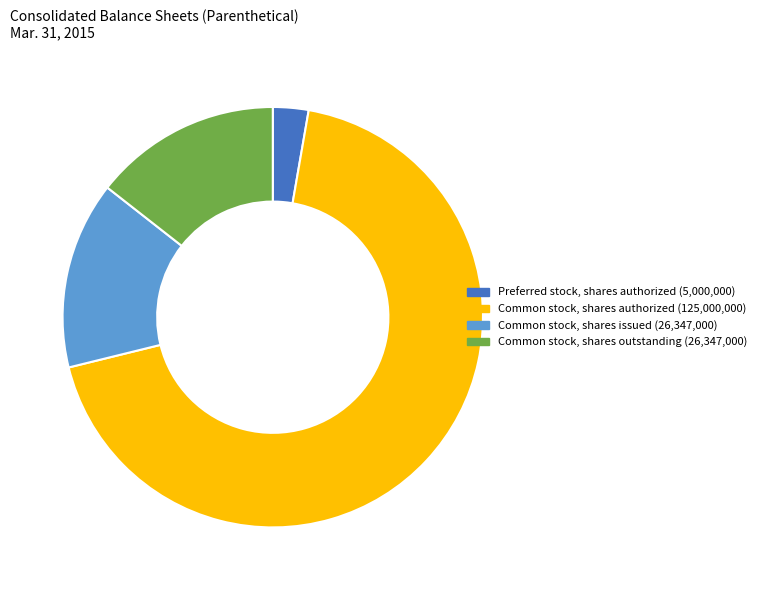

Does any single category account for the majority?

Yes